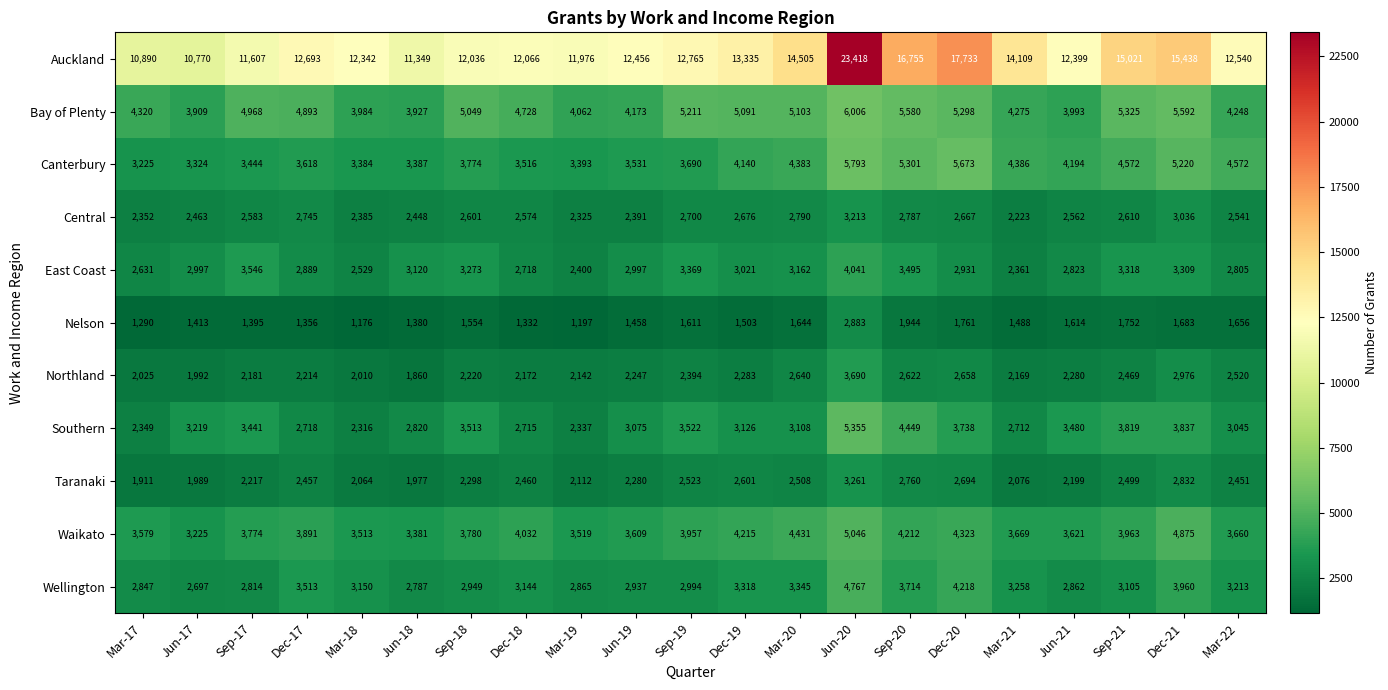

At which category is the sum across all series the highest?

Jun-20